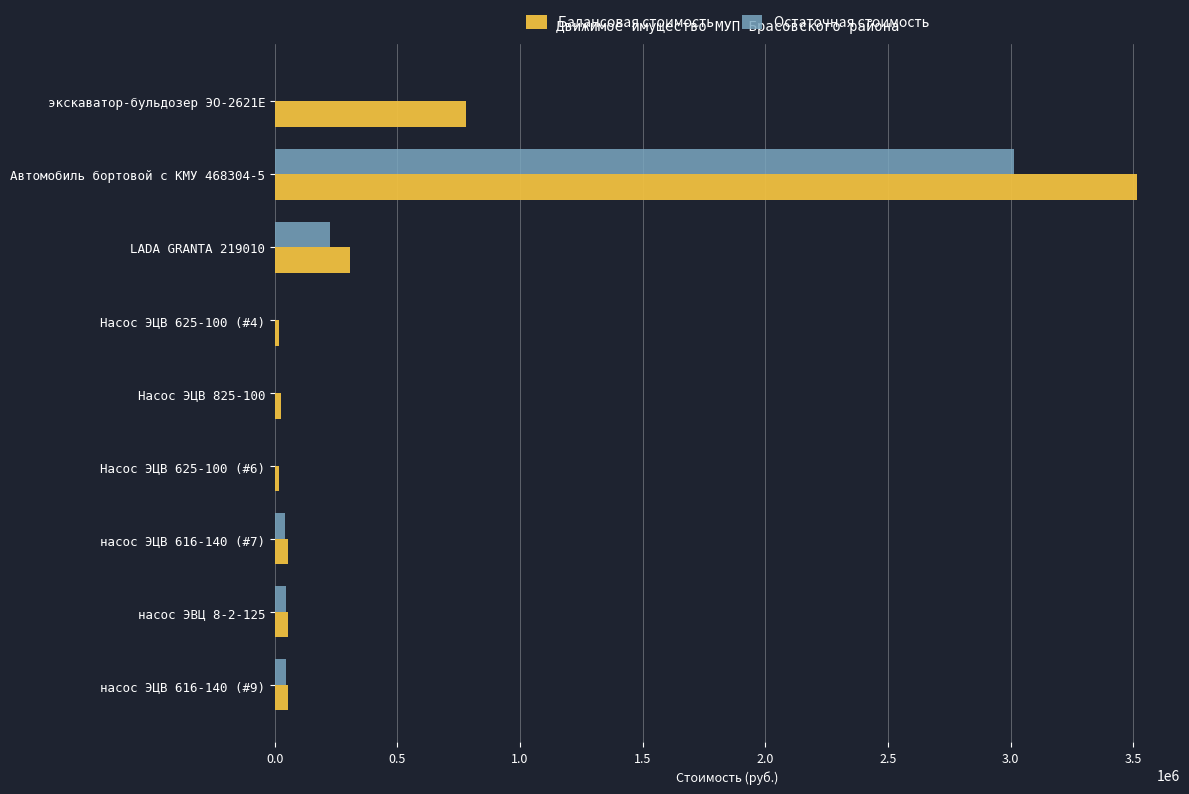

How many series are shown in this chart?

2